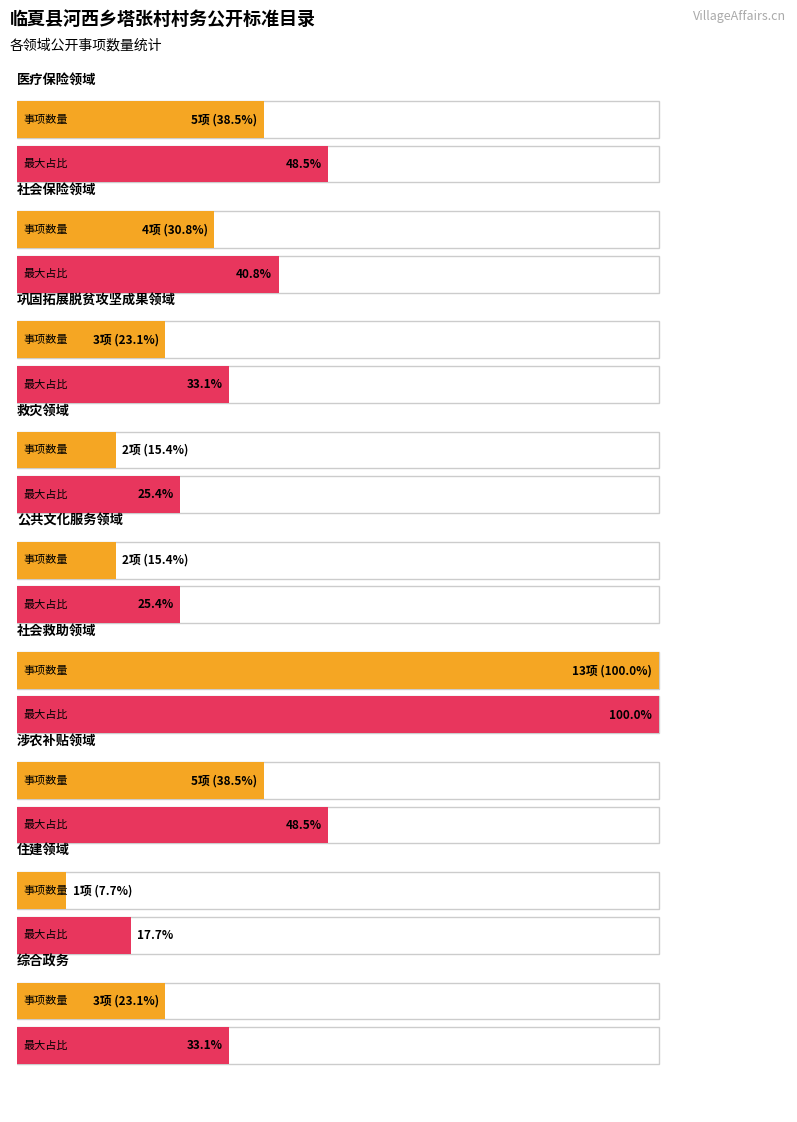

Reading right to left, list all the values displayed in this chart.

5	4	3	2	2	13	5	1	3